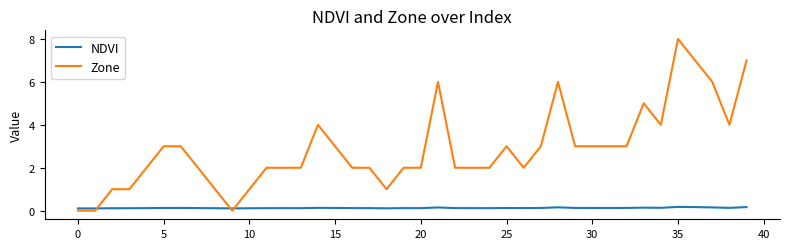

What is the maximum value shown in the chart?

8.0